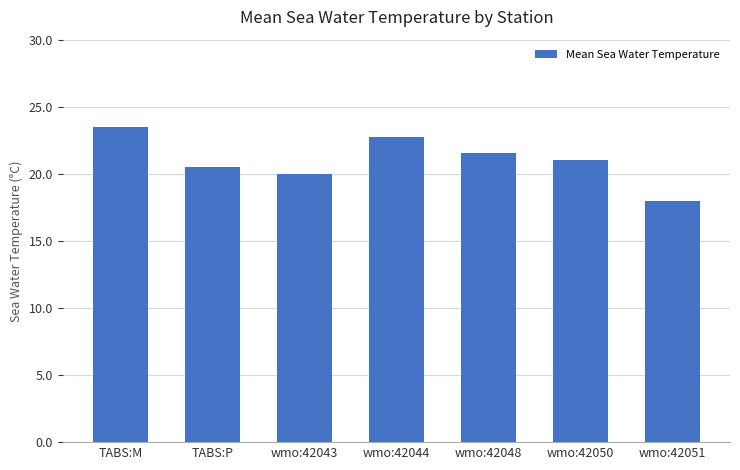

The chart shows a value of 10.0 at wmo:42048. True or false?

False